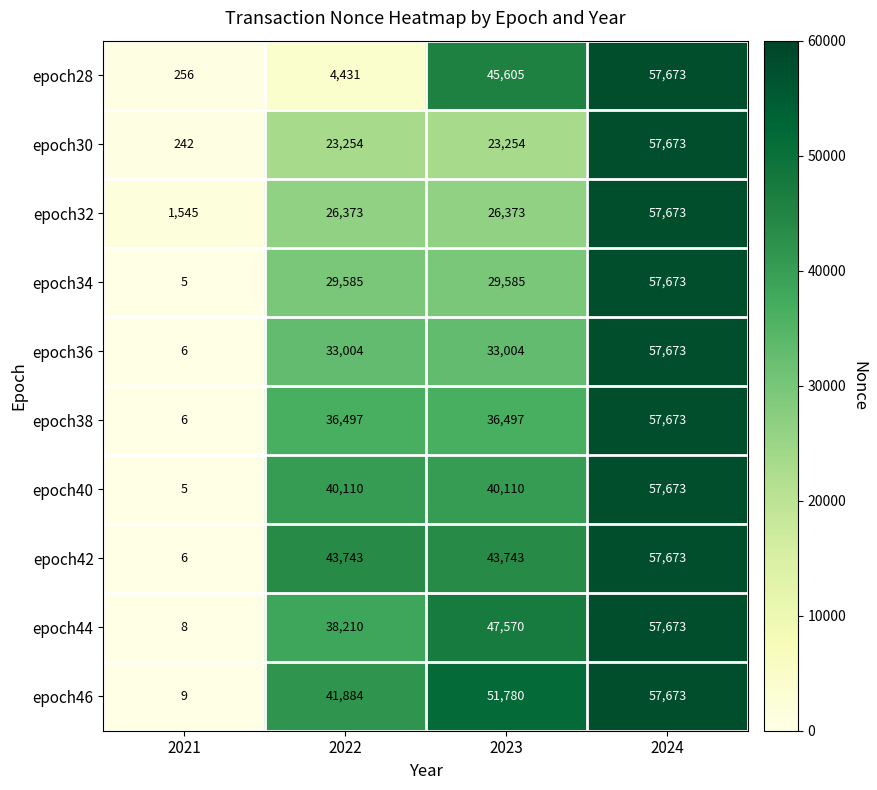

What is the average value of the epoch36 series?

30922